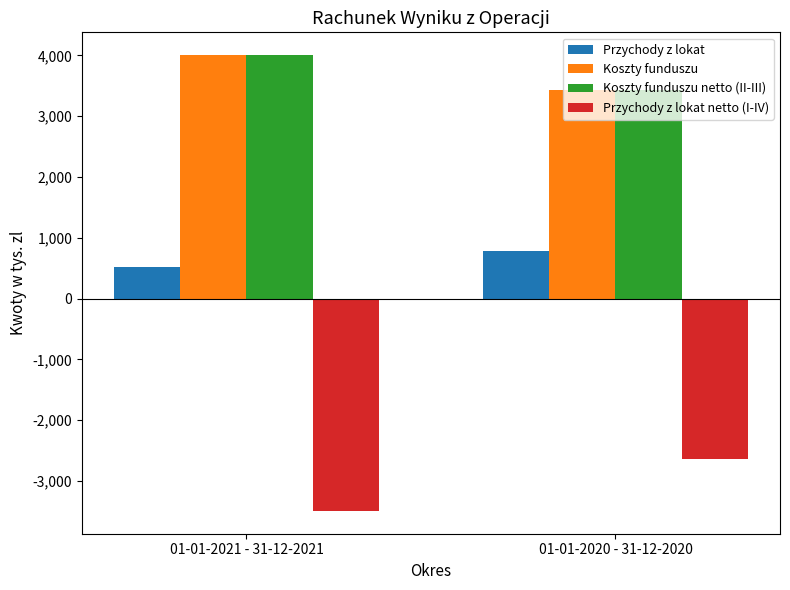

How many series are shown in this chart?

4